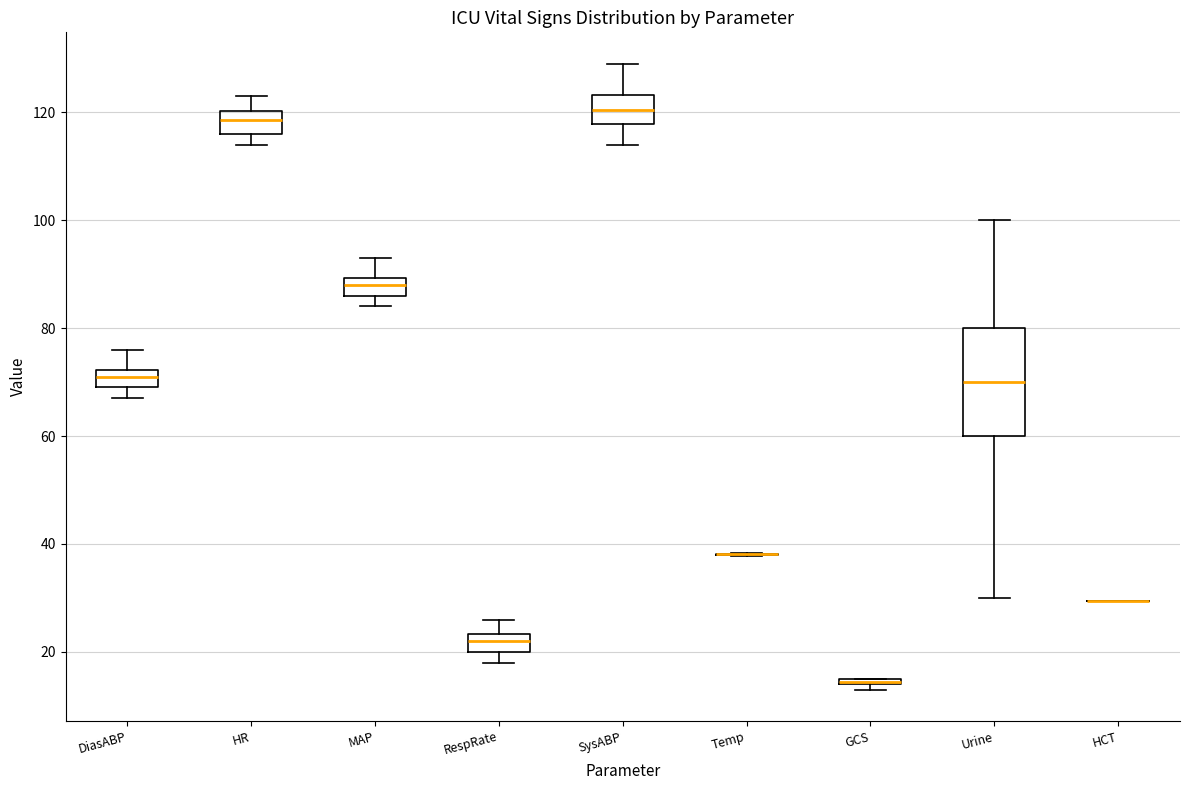

Comparing the boxes themselves (not the whiskers), which one is the tallest?

Urine